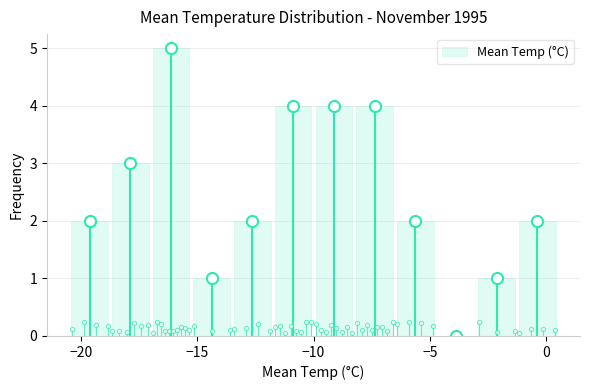

Read against the x-axis, roughly where is the centre of the tallest bar?

-16.0